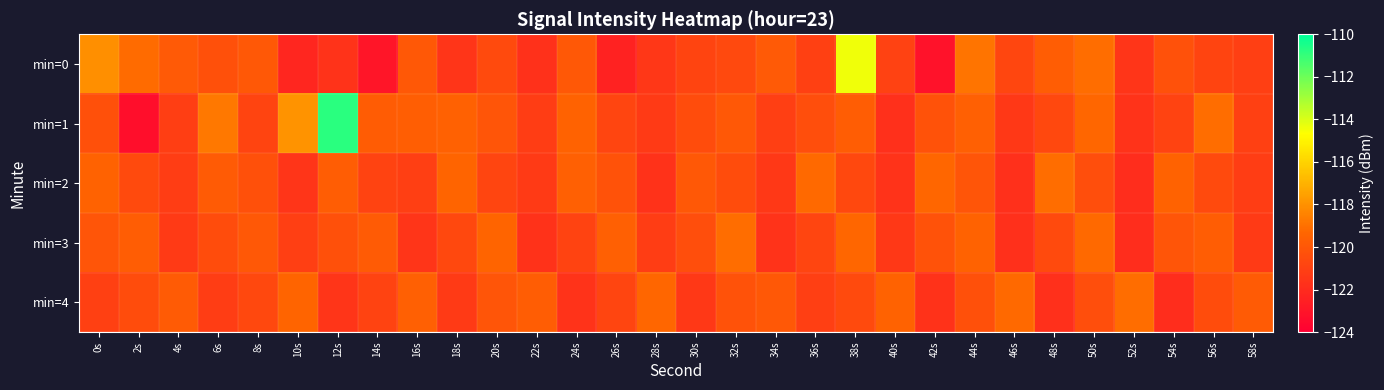

Count the number of data series in this chart.

5